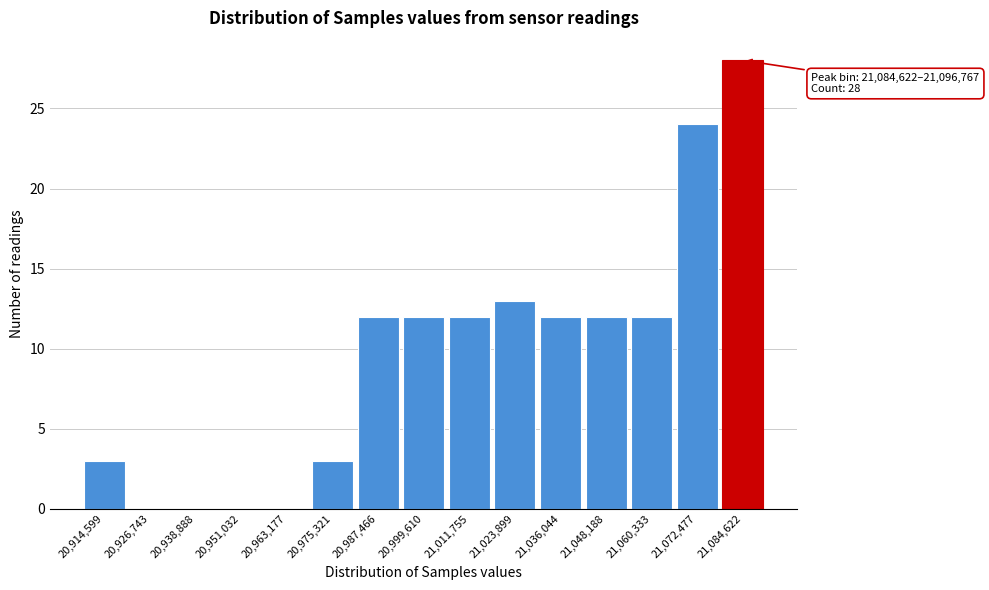

Reading right to left, what are all the values shown in this chart?

21,084,622=28	21,072,477=24	21,060,333=12	21,048,188=12	21,036,044=12	21,023,899=13	21,011,755=12	20,999,610=12	20,987,466=12	20,975,321=3	20,963,177=0	20,951,032=0	20,938,888=0	20,926,743=0	20,914,599=3